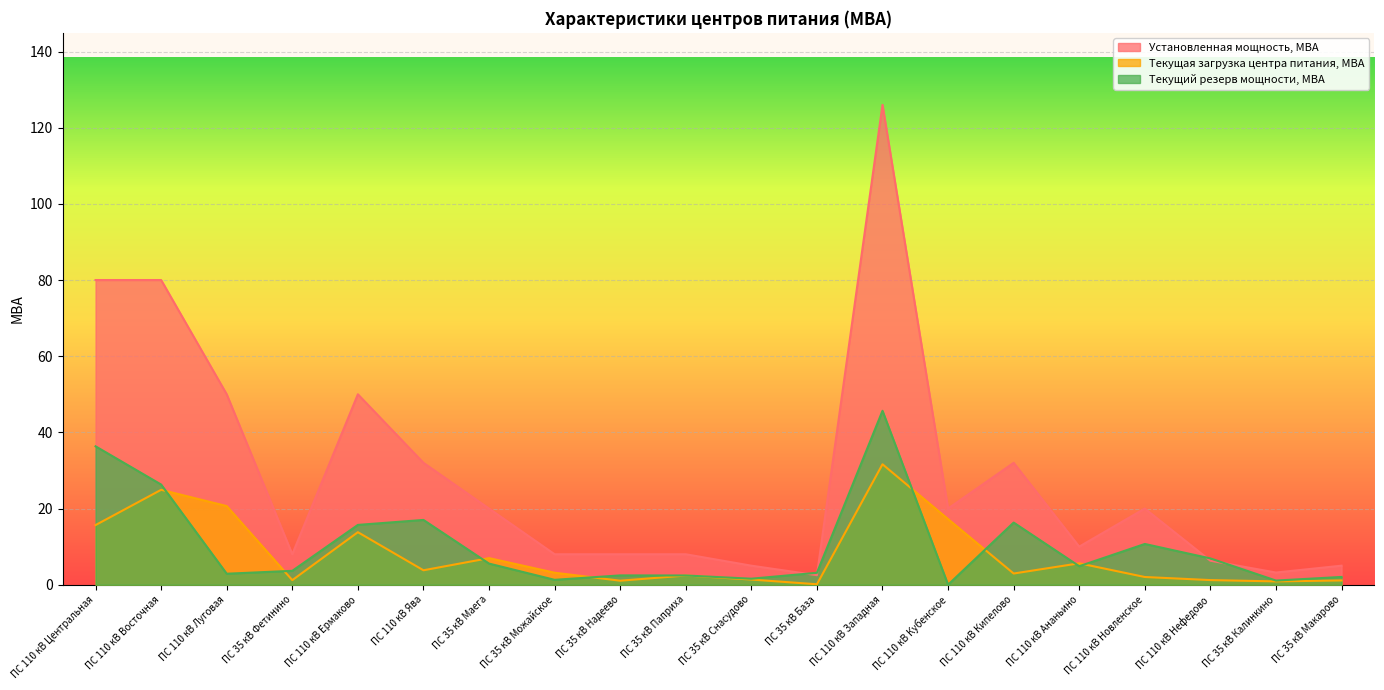

List the series in order of their peak value, lowest first.

Текущая загрузка центра питания, МВА, Текущий резерв мощности, МВА, Установленная мощность, МВА